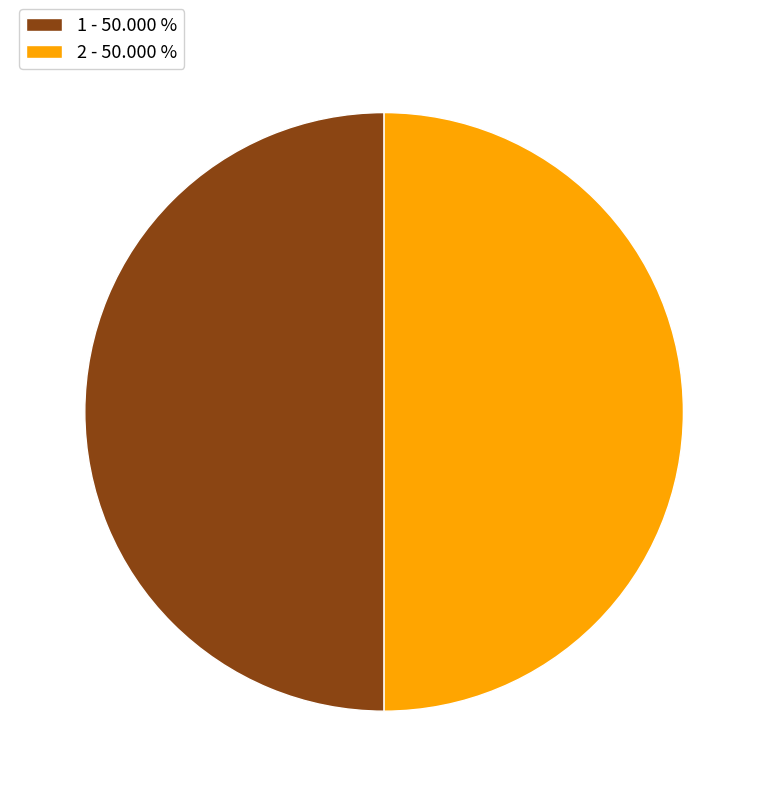

Do 2 - 50.000 % and 1 - 50.000 % together represent more than half of the pie?

Yes